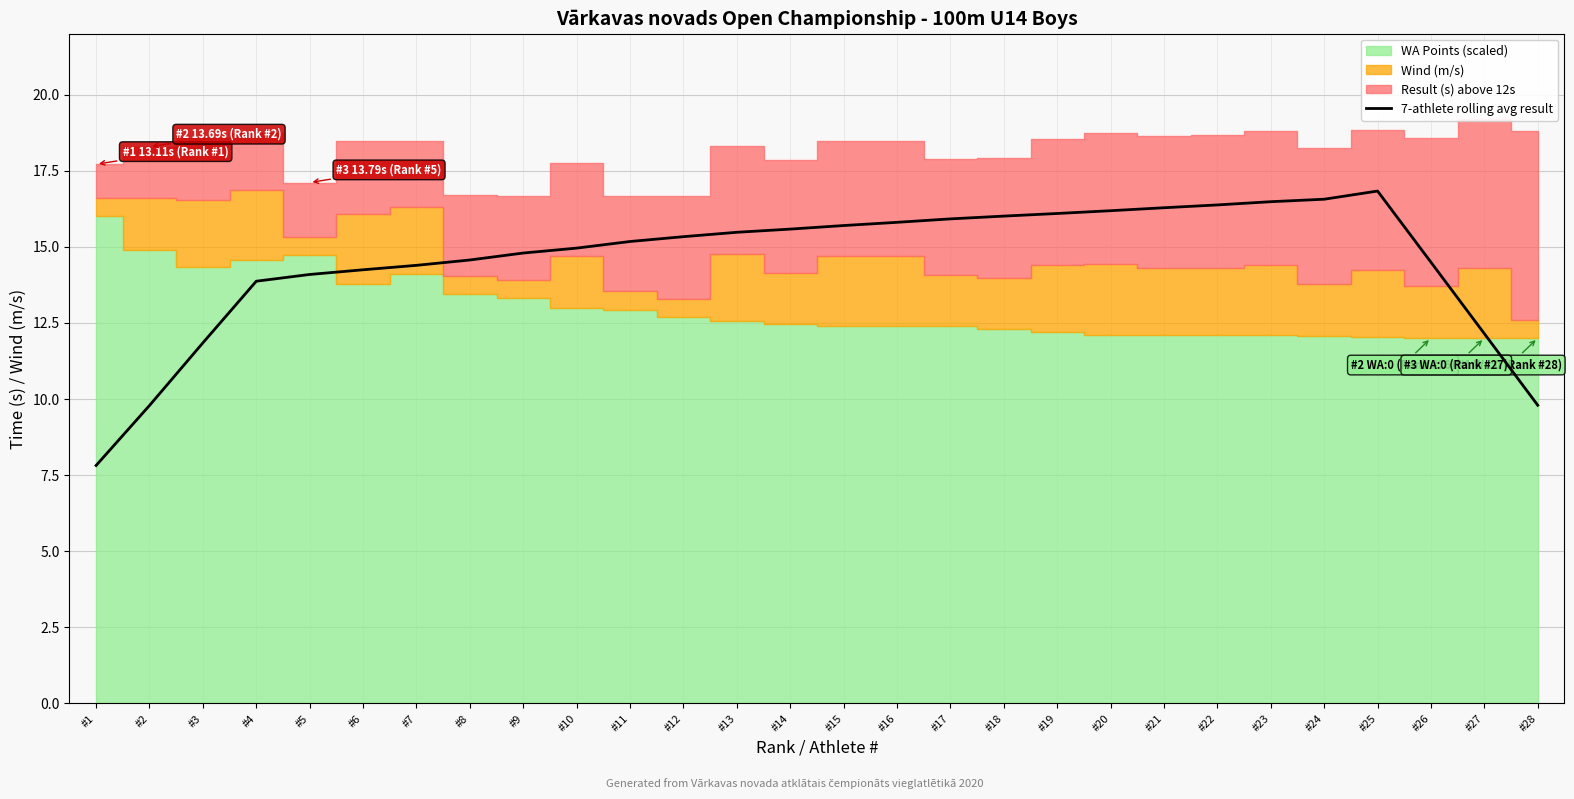

List the labels in order of value, largest first.

#25, #24, #23, #22, #21, #20, #19, #18, #17, #16, #15, #14, #13, #12, #11, #10, #9, #8, #26, #7, #6, #5, #4, #27, #3, #28, #2, #1